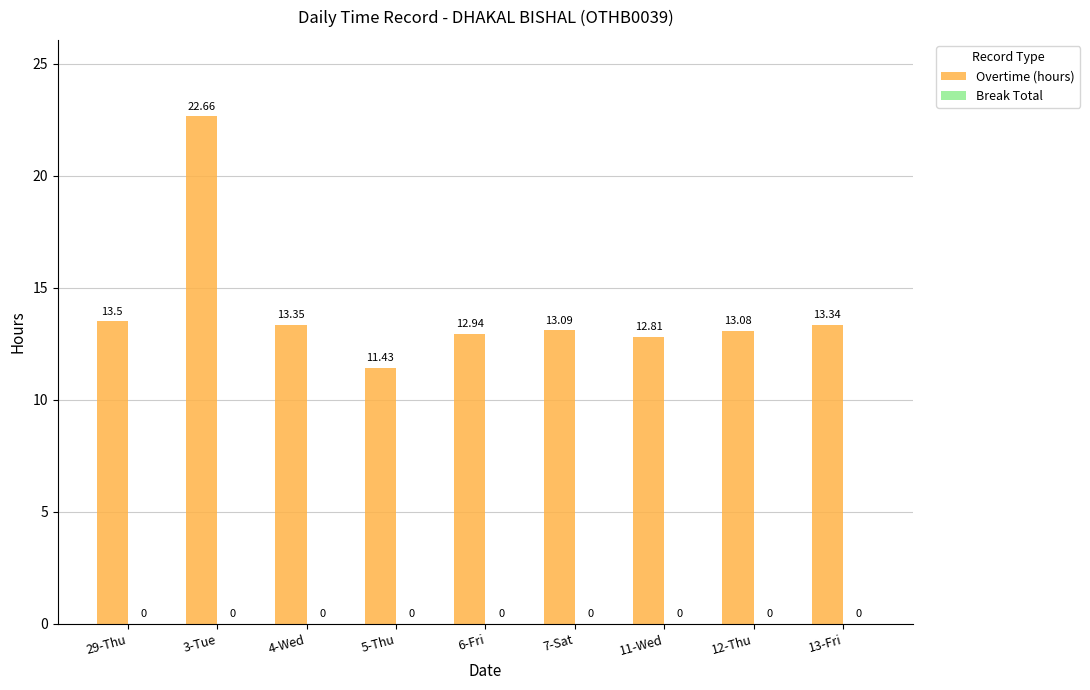

List the labels in order of value, smallest first.

5-Thu, 11-Wed, 6-Fri, 12-Thu, 7-Sat, 13-Fri, 4-Wed, 29-Thu, 3-Tue